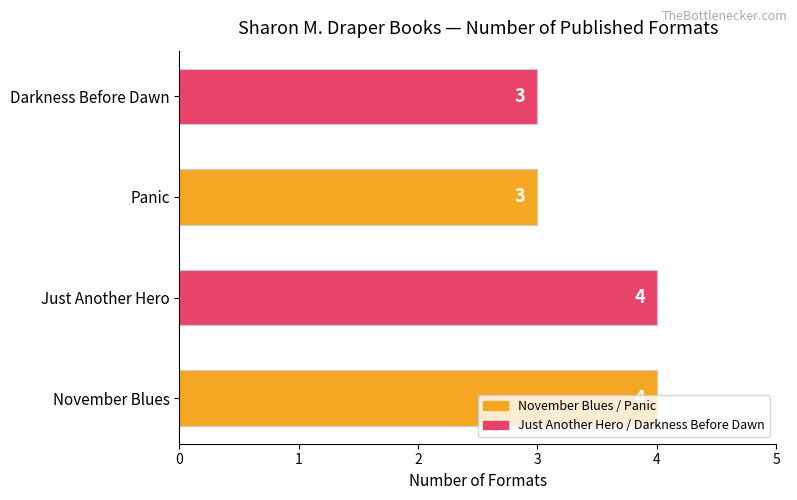

What is the minimum value shown in the chart?

3